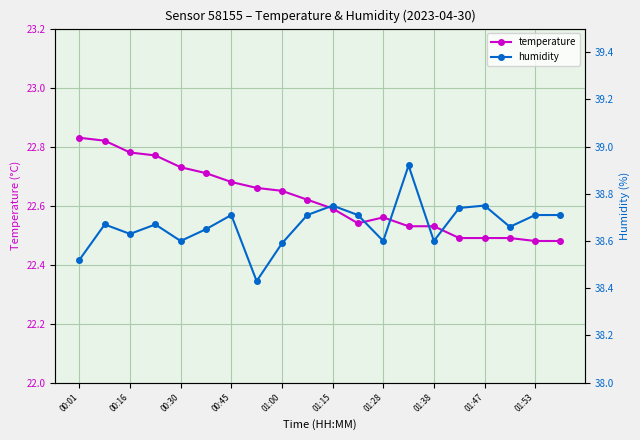

True or false: temperature has a value of 14.6 at 00:45.

False